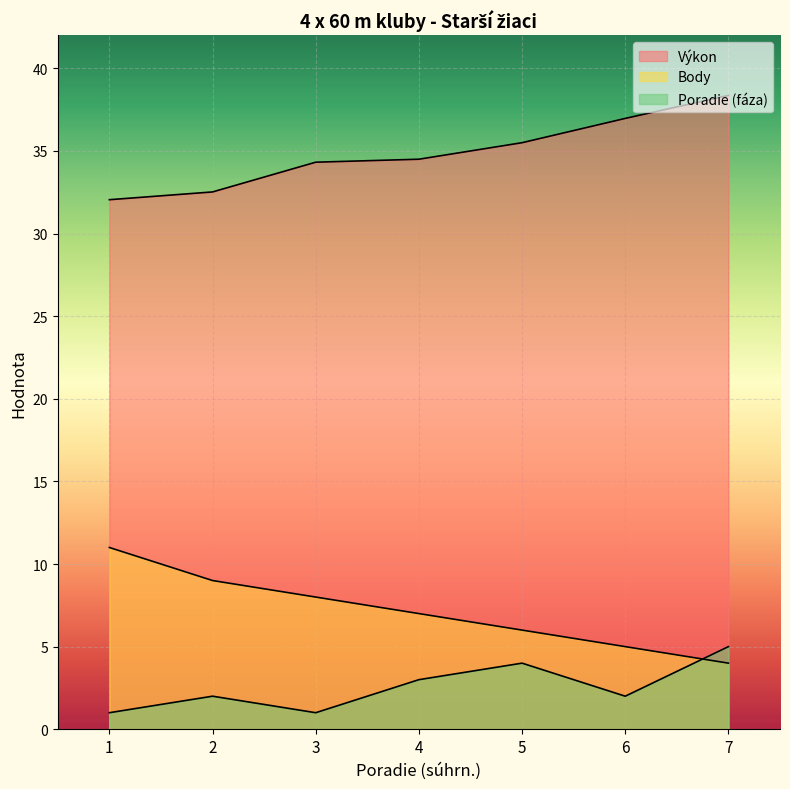

Reading right to left, extract all data points from this chart.

Výkon: 7=38.4	6=37.0	5=35.5	4=34.5	3=34.3	2=32.5	1=32.0
Body: 7=4.0	6=5.0	5=6.0	4=7.0	3=8.0	2=9.0	1=11.0
Poradie (fáza): 7=5.0	6=2.0	5=4.0	4=3.0	3=1.0	2=2.0	1=1.0